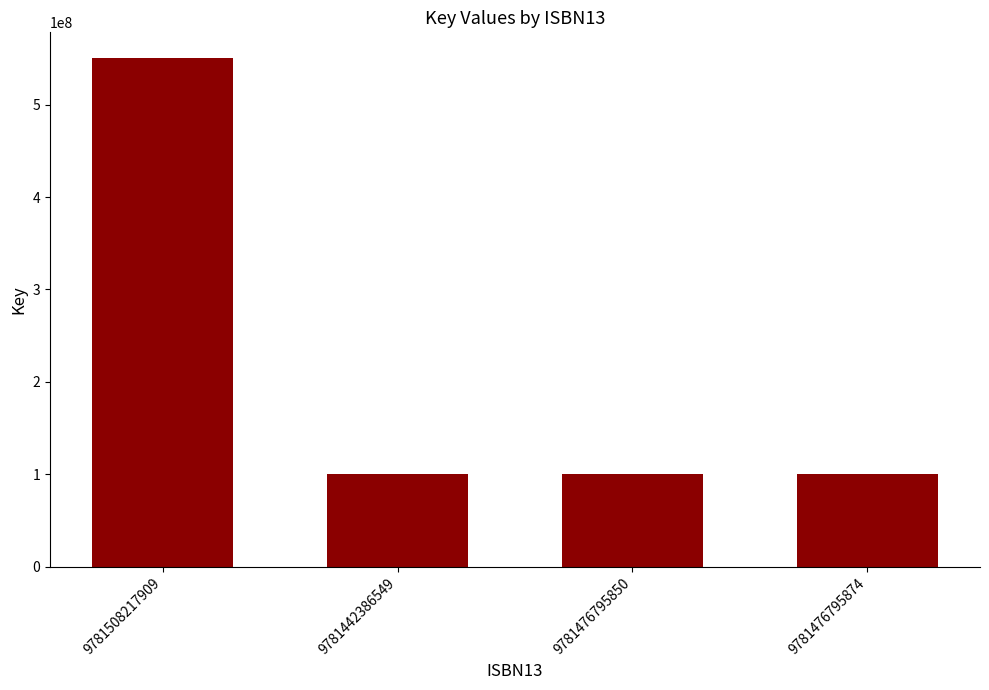

Reading left to right, extract all data points from this chart.

550701682	100275555	100275555	100275555